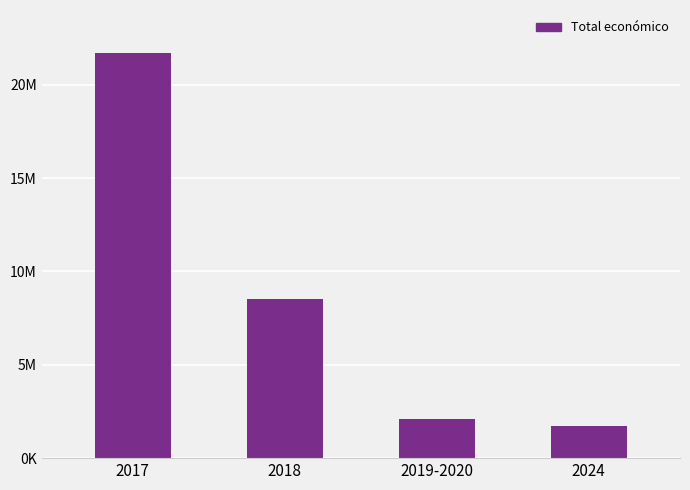

Are the bars horizontal?

No